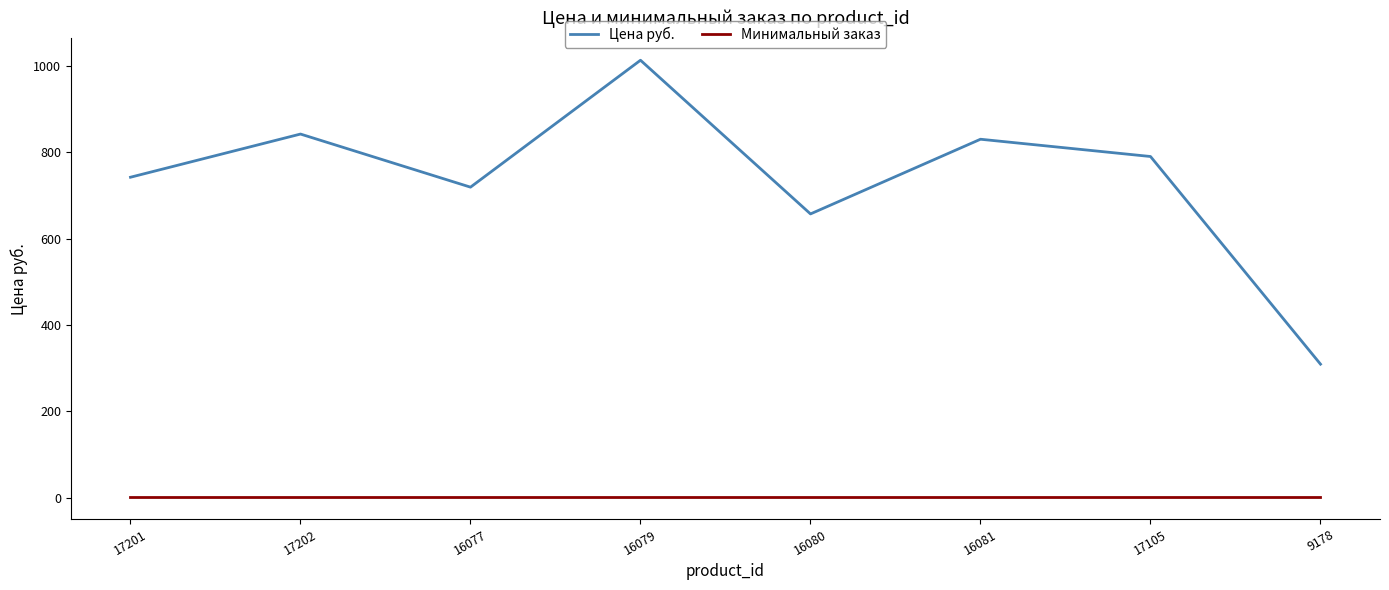

Reading left to right, list all the values displayed in this chart.

Цена руб.: 742	842	719	1013	657	830	790	309
Минимальный заказ: 1	1	1	1	1	1	1	1